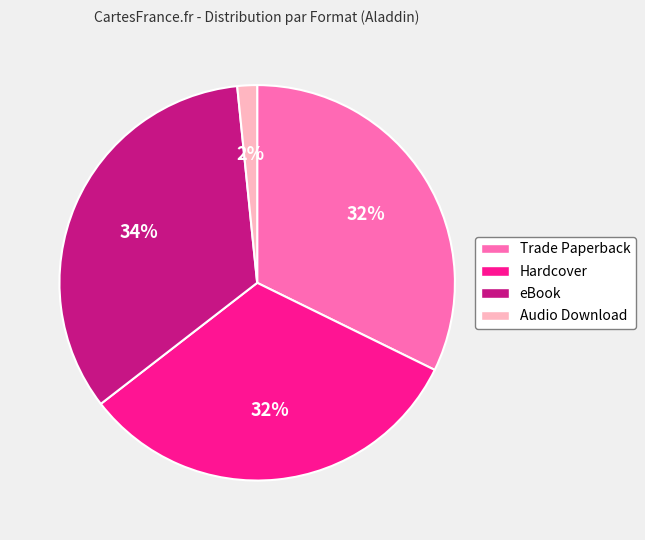

Which has a higher value, Audio Download or eBook?

eBook